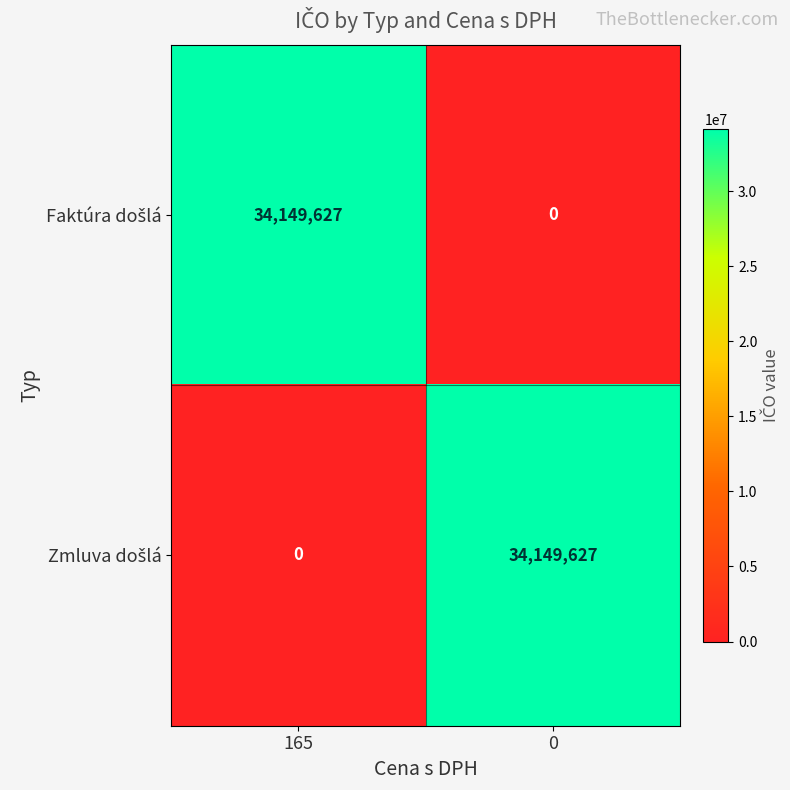

What is the total value across all series at 165?

34149627